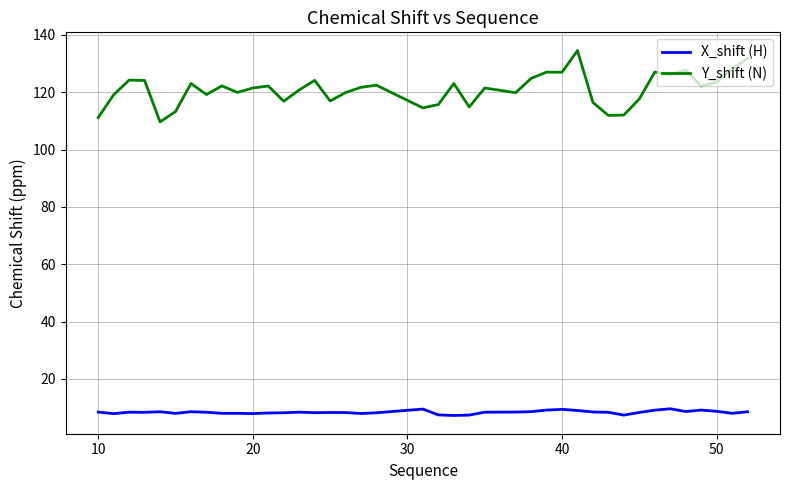

True or false: X_shift (H) and Y_shift (N) cross at least once.

False